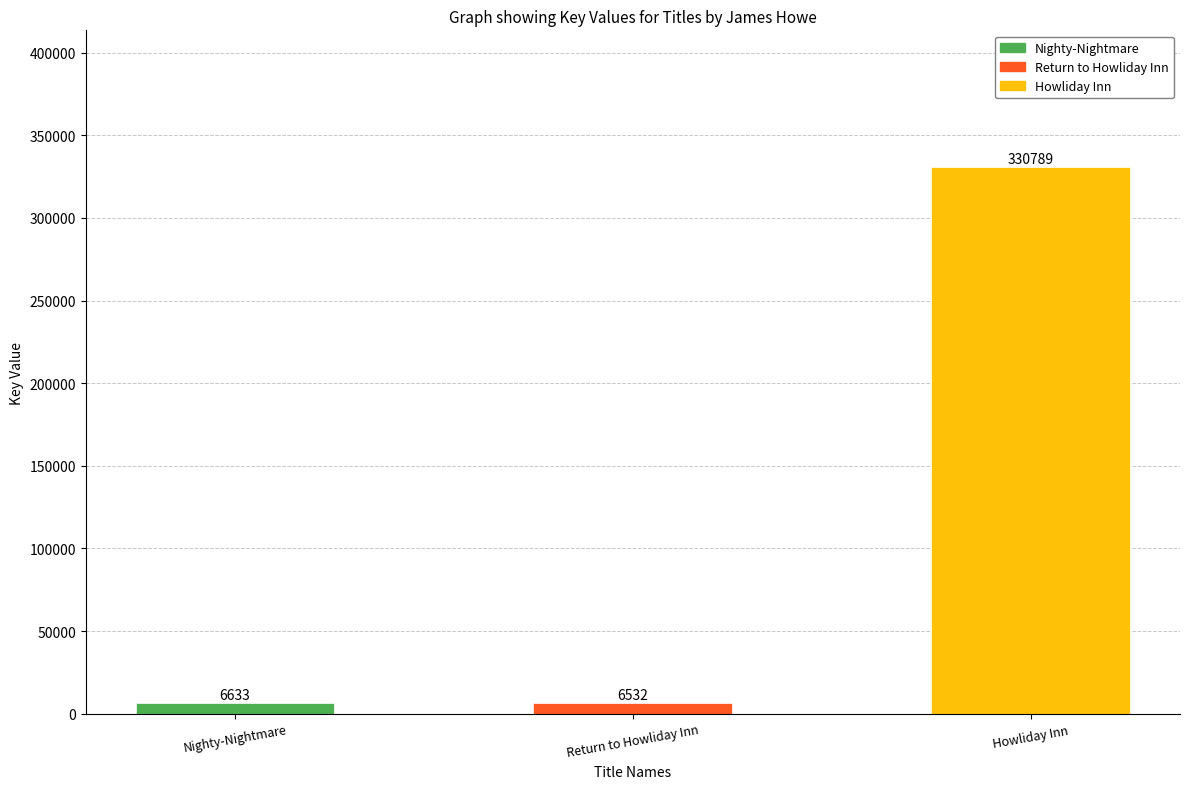

What is the smallest value displayed?

6532